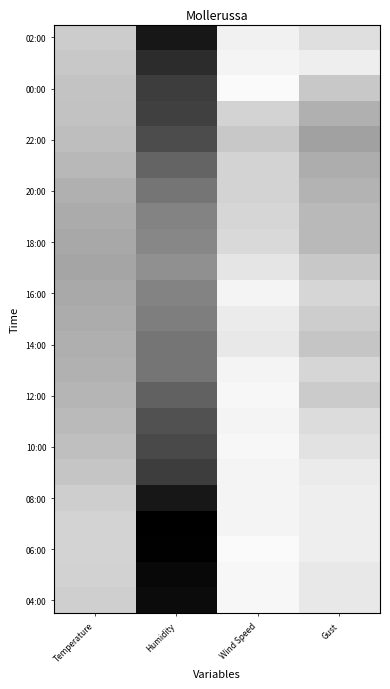

What is the spread (max minus min) of values at Temperature?

16.1